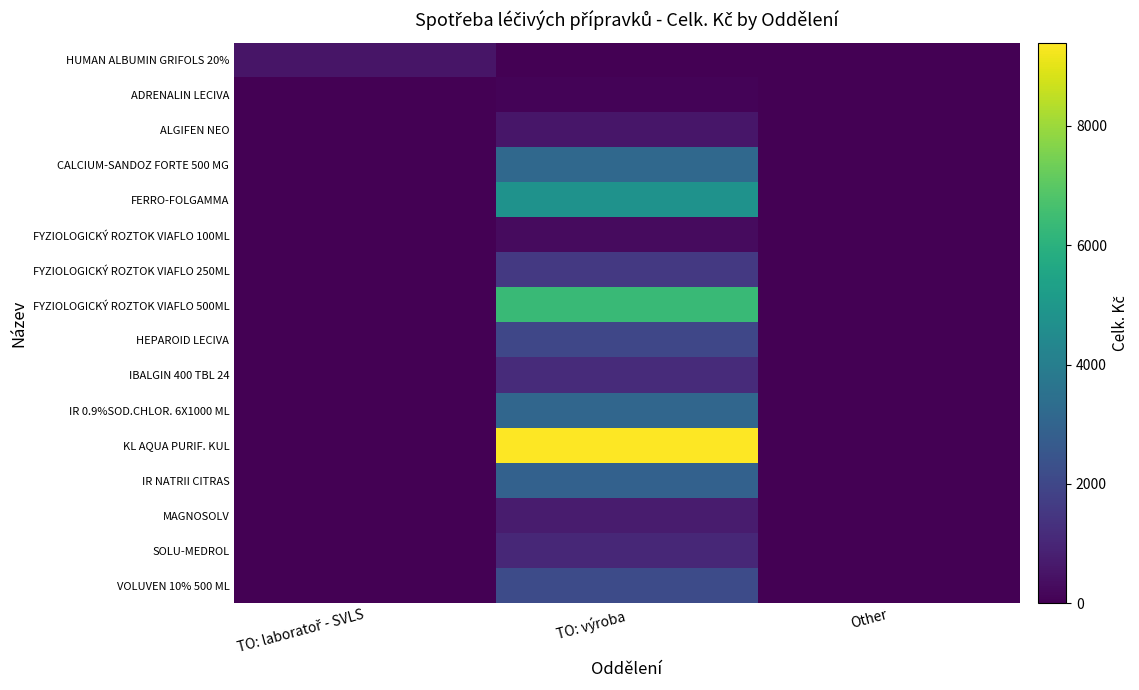

At which category is the sum across all series the highest?

TO: výroba